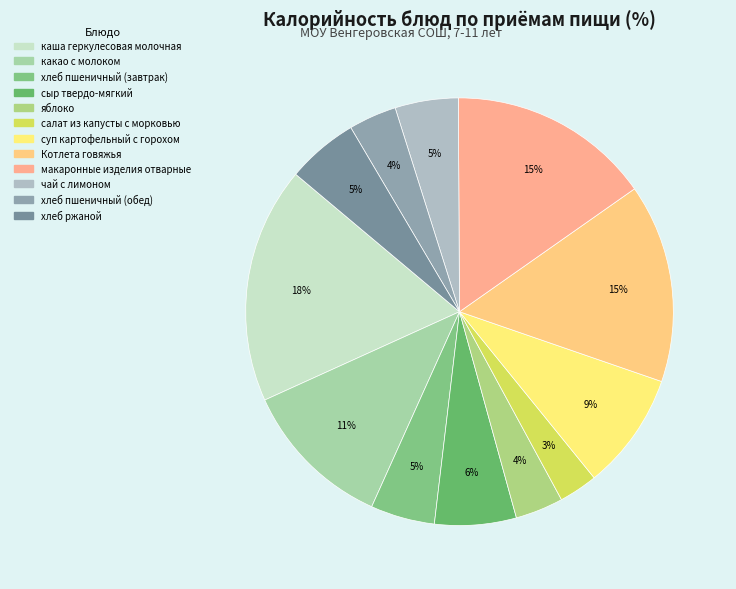

Does хлеб ржаной represent more than half of the total?

No